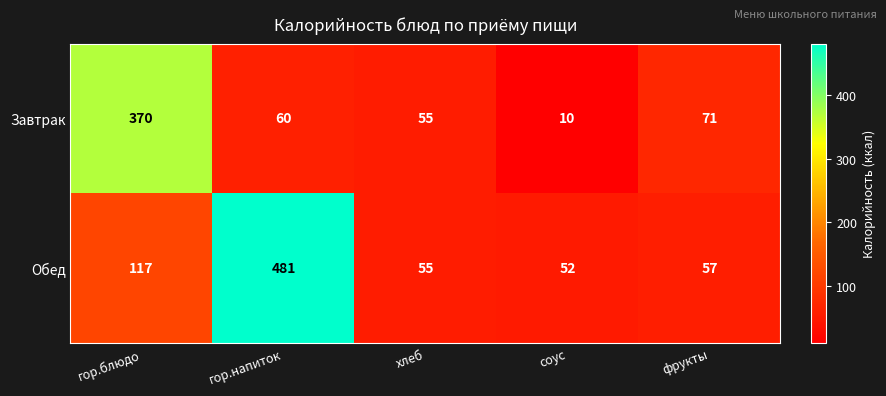

The value of Завтрак at гор.блюдо is 370. True or false?

True